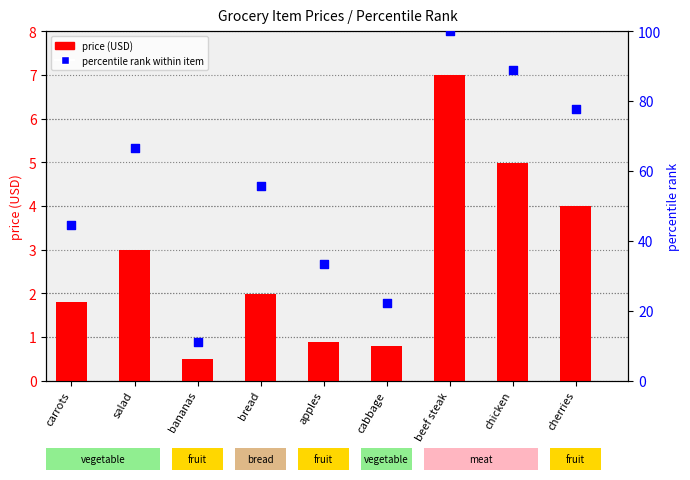

At which category is the sum across all series the highest?

beef steak